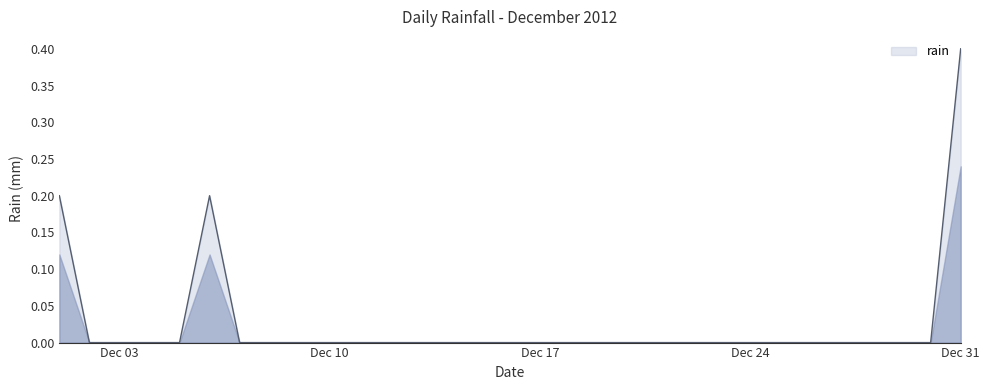

What is the greatest value displayed?

0.4